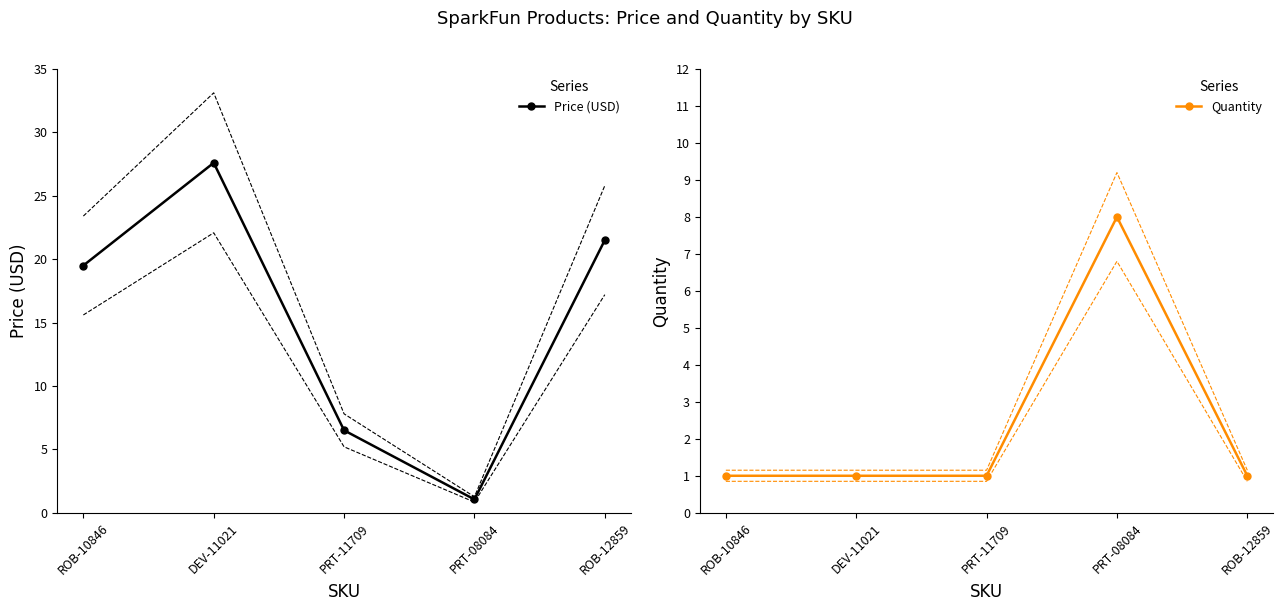

At which label is Price (USD) closest to 14?

ROB-10846